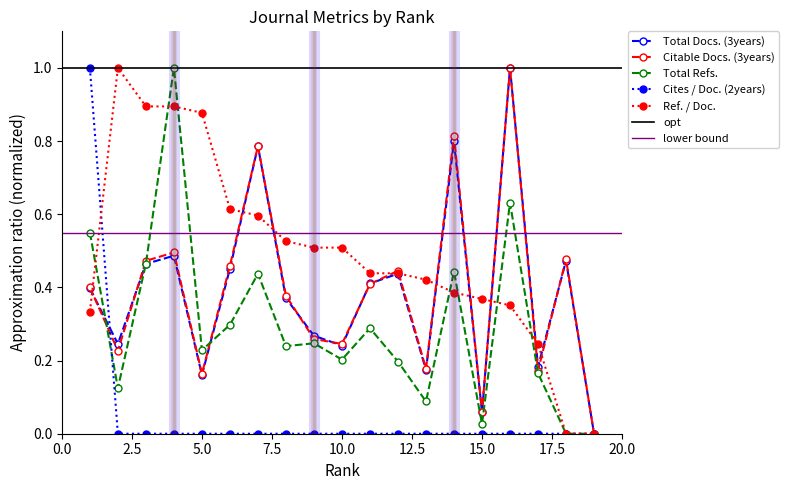

What is the difference between the Ref. / Doc. values at 9 and 11?

0.1